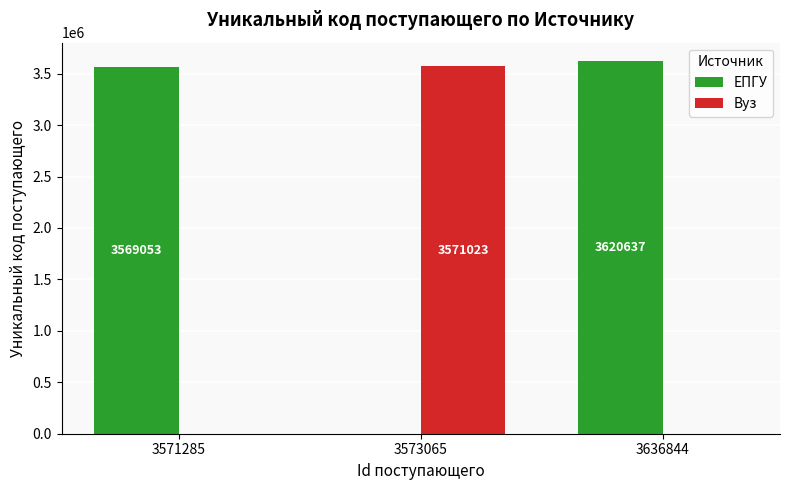

True or false: ЕПГУ has a value of 5411802 at 3636844.

False